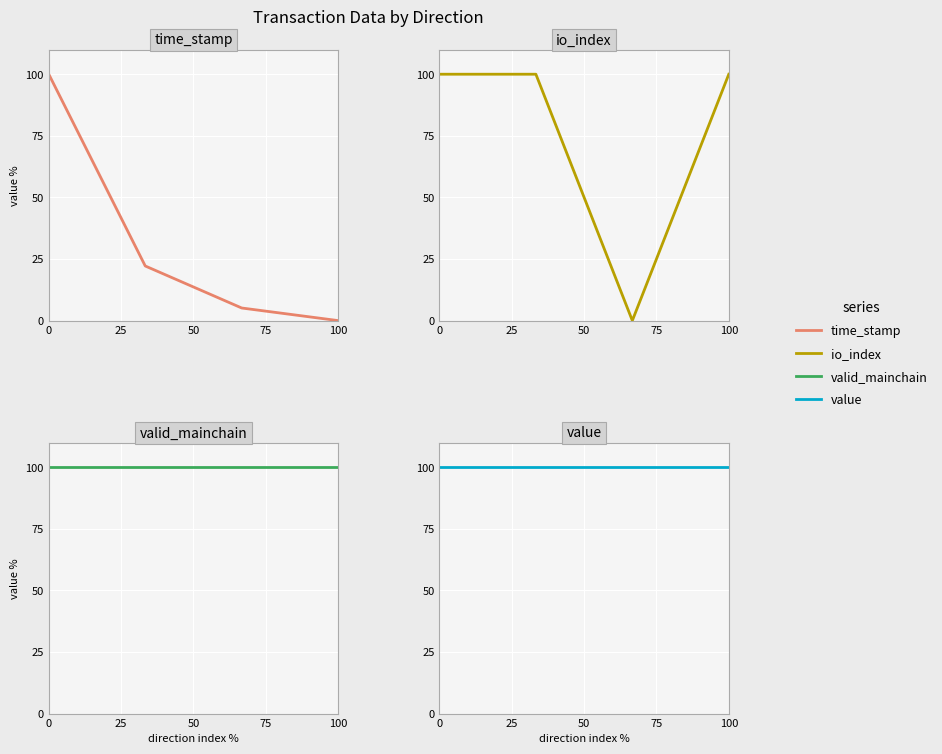

At how many categories does at least one series exceed 36?

4